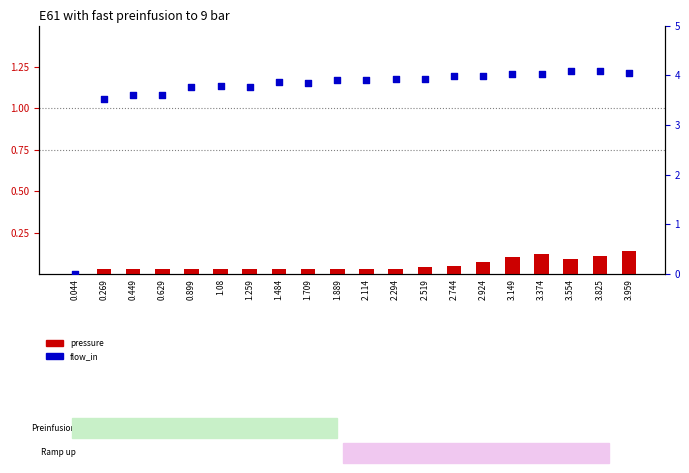

Which series contains the highest Y value?

flow_in